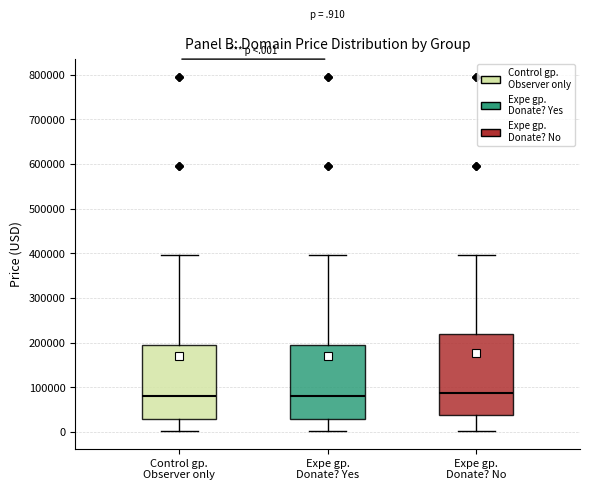

Where does the upper whisker of the box for Expe gp. Donate? No end on the y-axis? The values are not printed on the chart, so give them approximately, as read against the axis.

390000